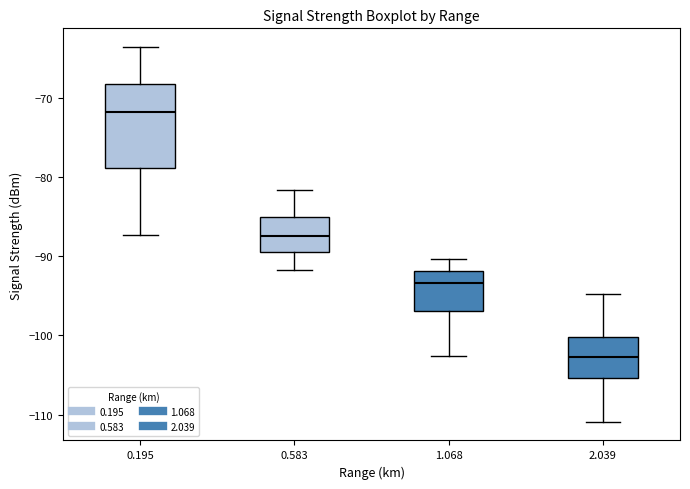

Reading left to right, transcribe this box plot: for each box, give where its median line is, the range the box spans, and where its two whiskers end, as read against the y-axis. The values are not printed on the chart, so give them approximately, as read against the axis.

0.195: median -72, box -79 to -68, whiskers -87 to -64
0.583: median -87, box -89 to -85, whiskers -92 to -82
1.068: median -93, box -97 to -92, whiskers -103 to -90
2.039: median -103, box -105 to -100, whiskers -111 to -95